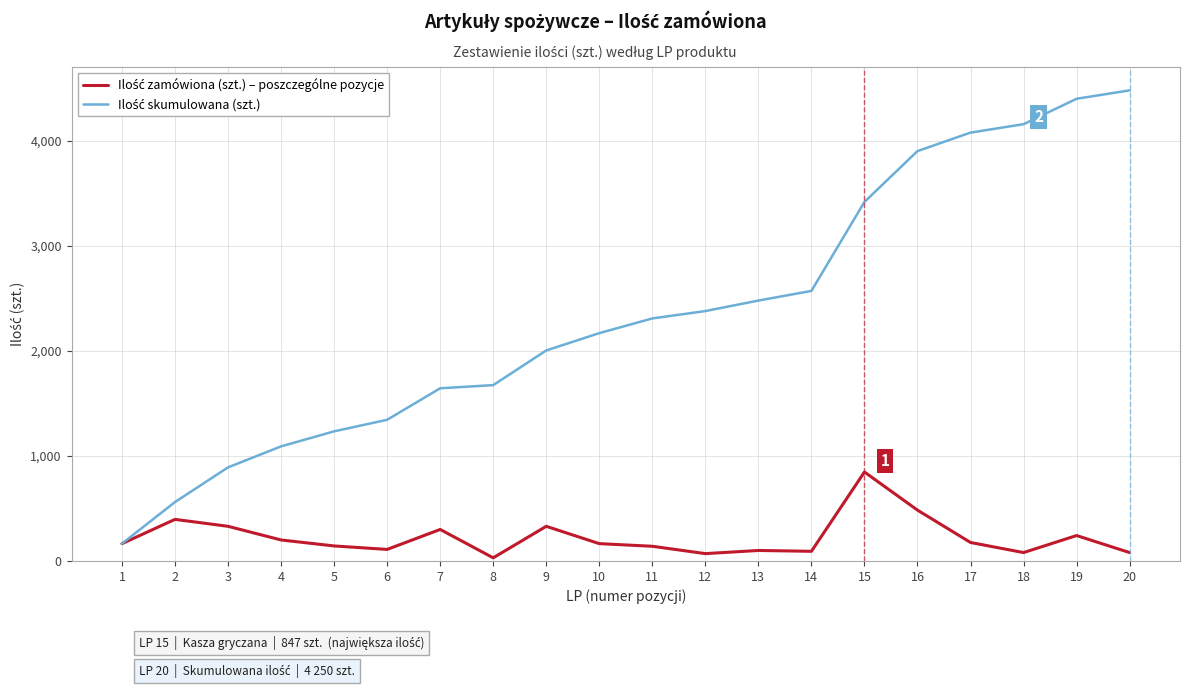

Is this an area chart (filled region under the line)?

No